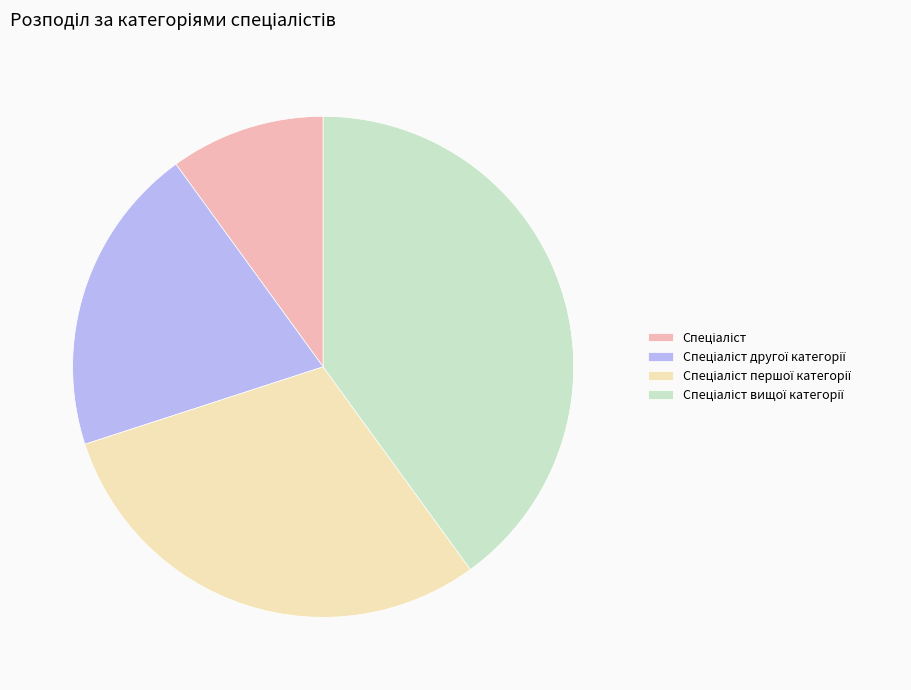

Does any single category account for the majority?

No